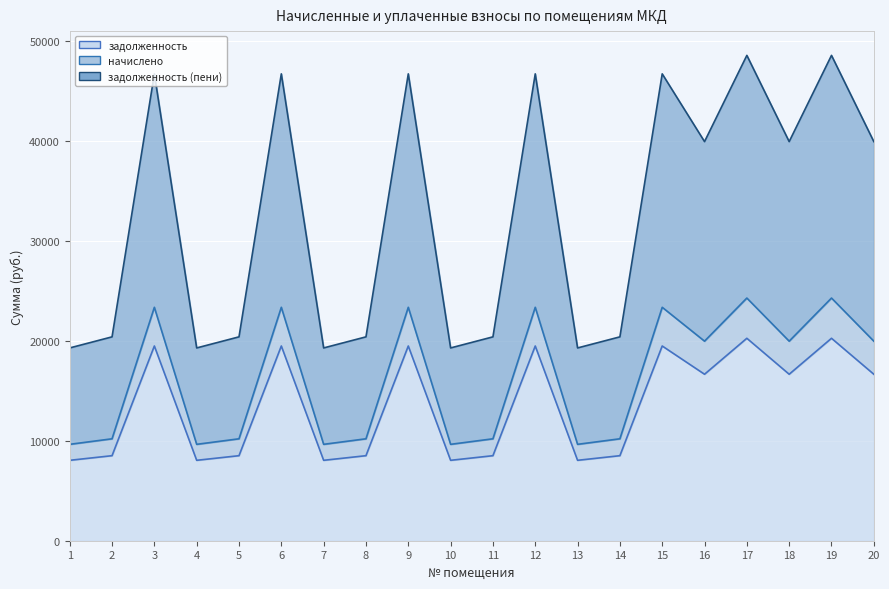

How many values in the задолженность (пени) series exceed 39894?

10